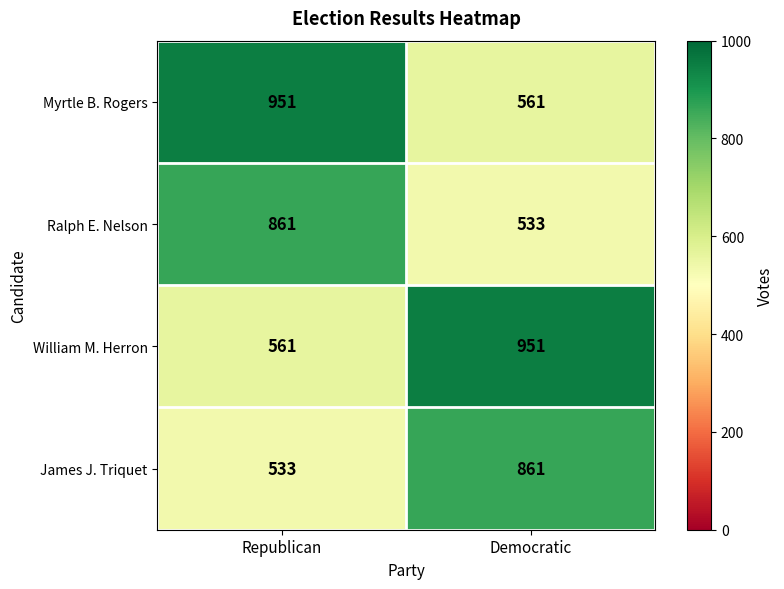

At Republican, list the series in order from largest to smallest.

Myrtle B. Rogers, Ralph E. Nelson, William M. Herron, James J. Triquet